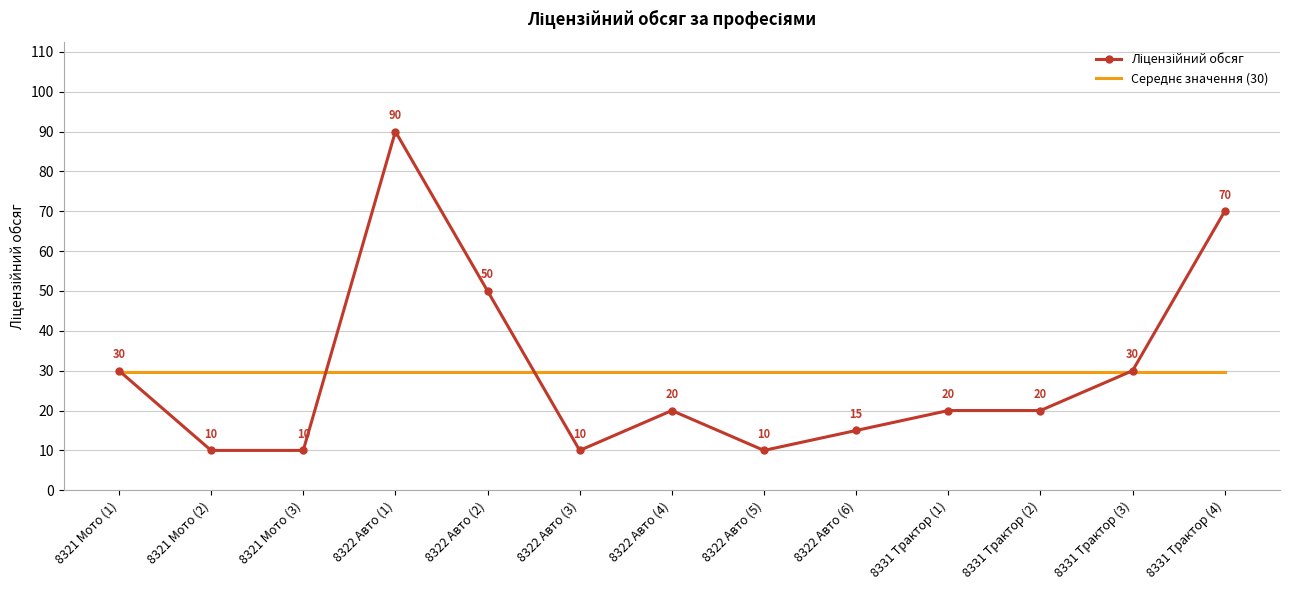

What is the spread (max minus min) of values at 8322 Авто (4)?

9.6